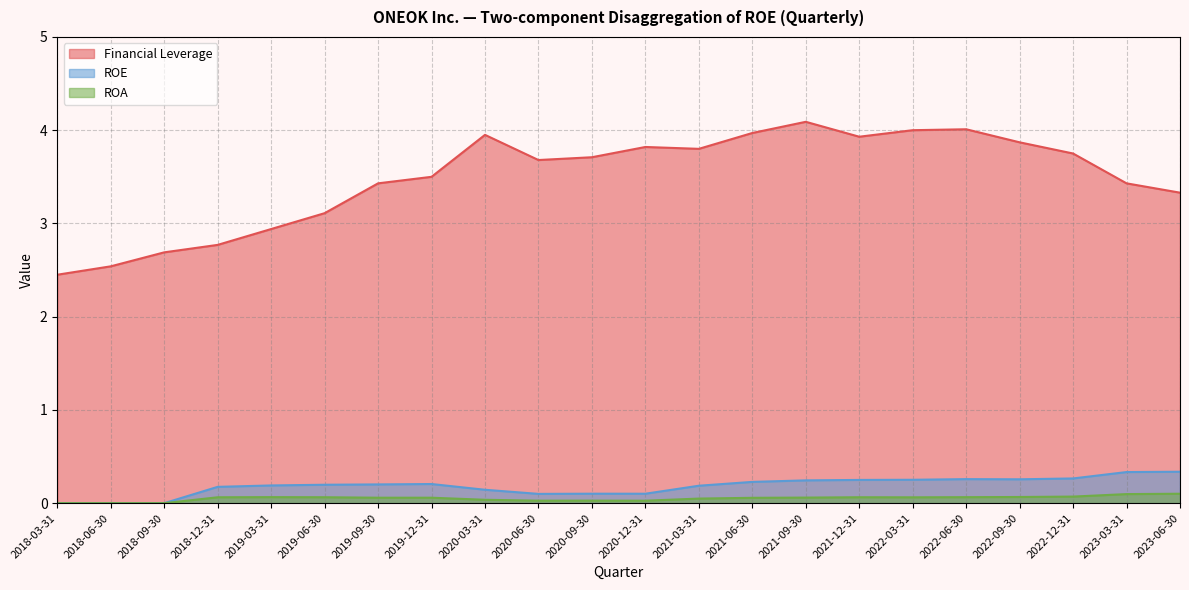

True or false: ROA and ROE intersect in this chart.

False